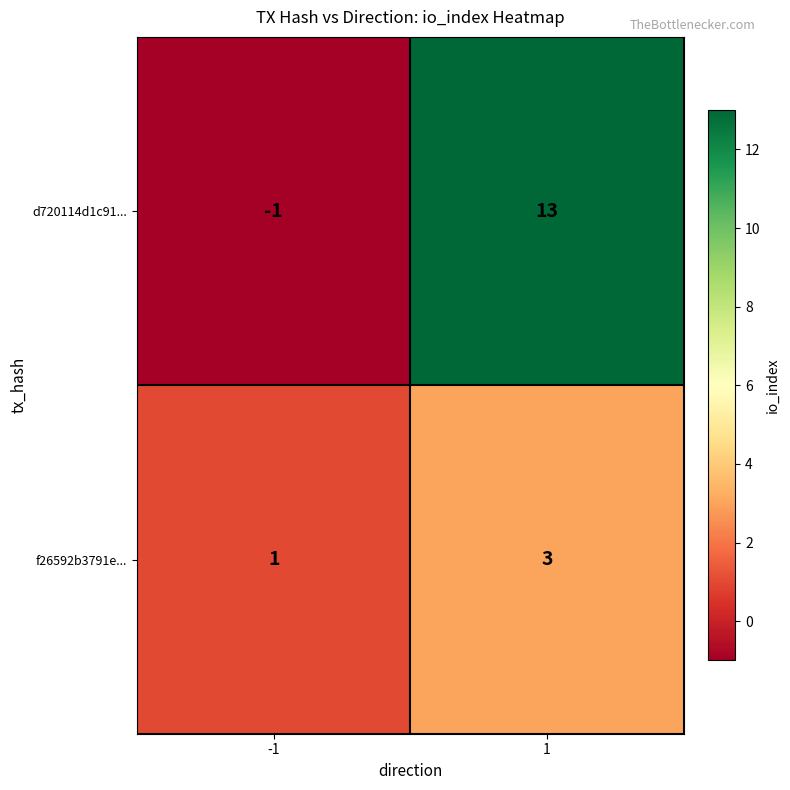

At -1, list the series in order from smallest to largest.

d720114d1c91..., f26592b3791e...